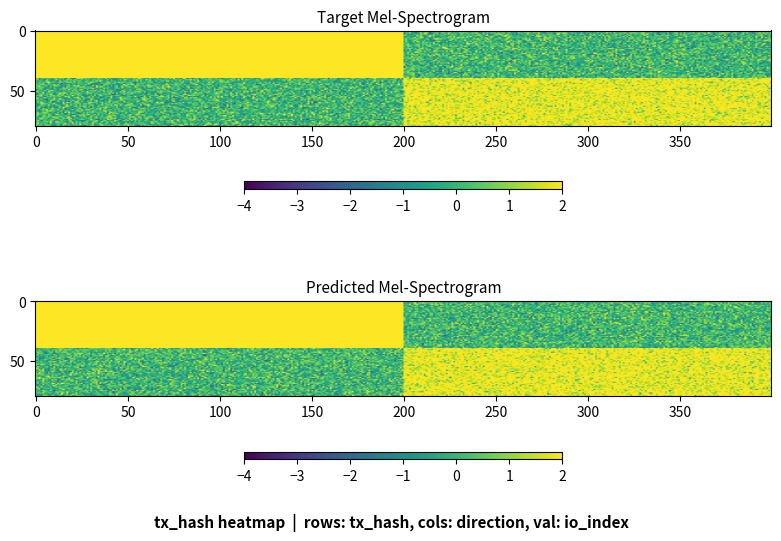

What is the smallest value displayed?

-1